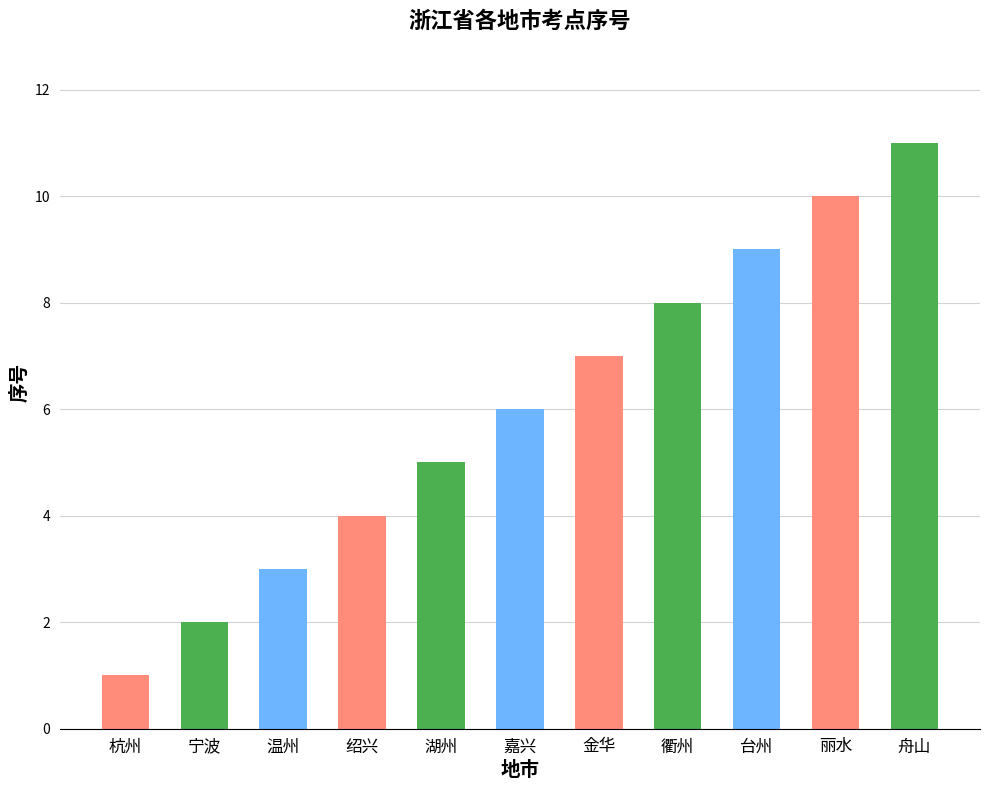

Which label corresponds to the largest value in the chart?

舟山